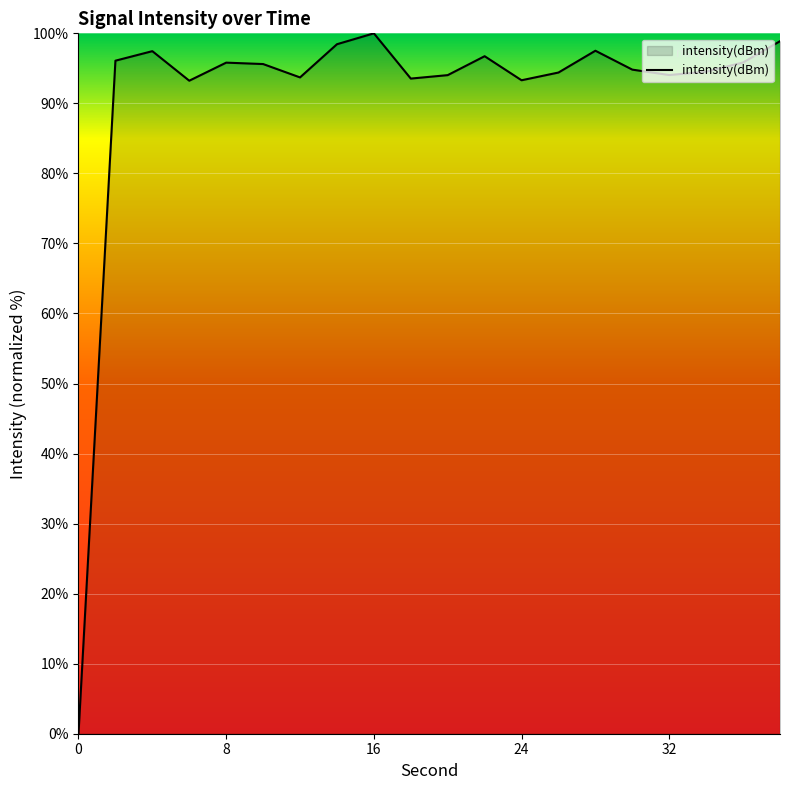

What is the difference between the maximum and minimum values?

100.0